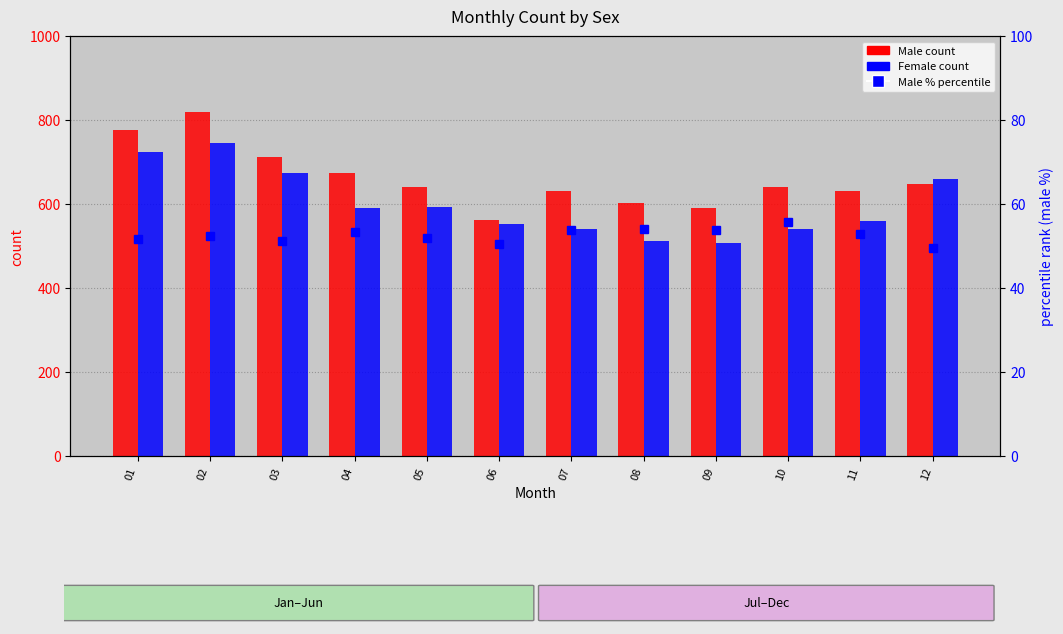

Reading right to left, list all the values displayed in this chart.

Male: 12=647.0	11=630.0	10=640.0	09=590.0	08=603.0	07=632.0	06=562.0	05=641.0	04=674.0	03=711.0	02=819.0	01=777.0
Female: 12=659.0	11=559.0	10=541.0	09=507.0	08=513.0	07=541.0	06=552.0	05=594.0	04=591.0	03=673.0	02=745.0	01=725.0
Male % (percentile): 12=49.6	11=52.9	10=55.8	09=53.7	08=54.0	07=53.8	06=50.5	05=51.9	04=53.3	03=51.3	02=52.5	01=51.6